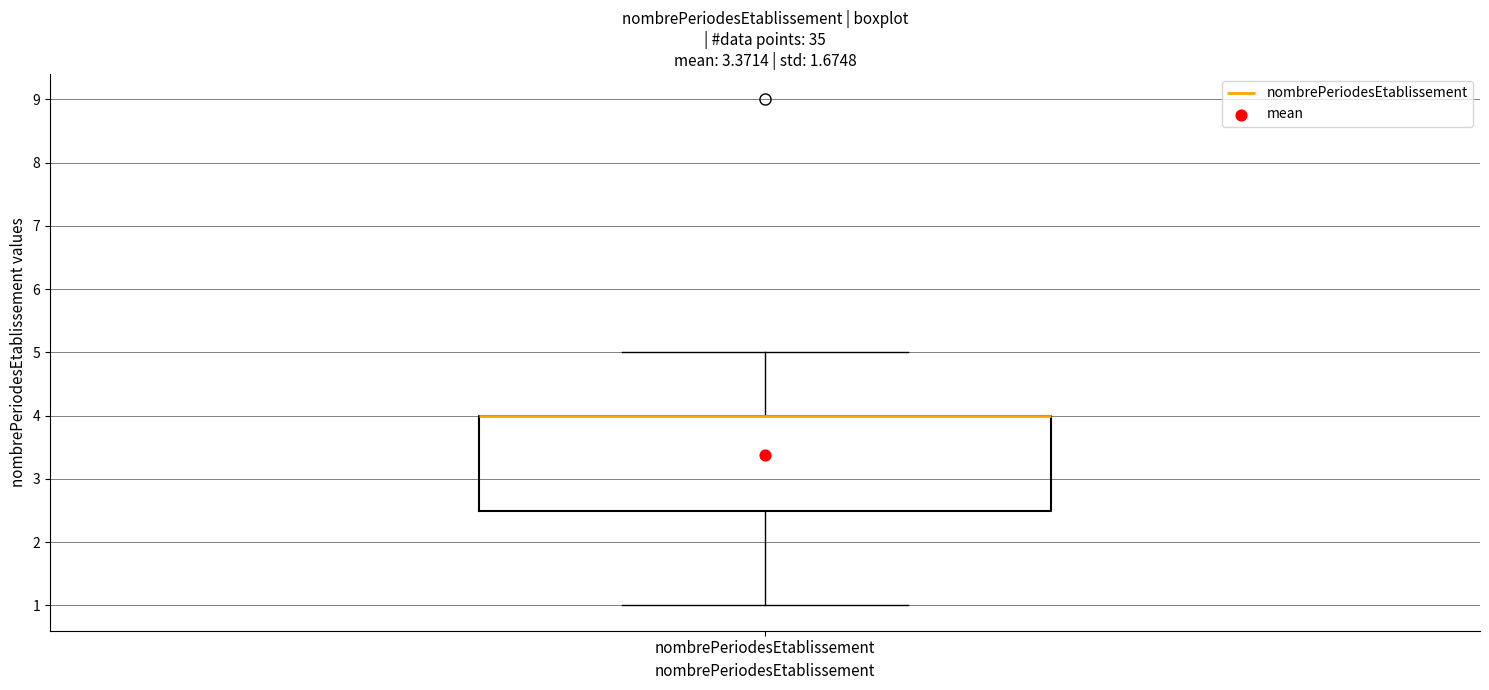

Transcribe this box plot: give where the median line is, the range the box spans, and where the two whiskers end, as read against the y-axis. The values are not printed on the chart, so give them approximately, as read against the axis.

median 4.0 (drawn on the box's upper edge), box 2.5 to 4.0, whiskers 1.0 to 5.0